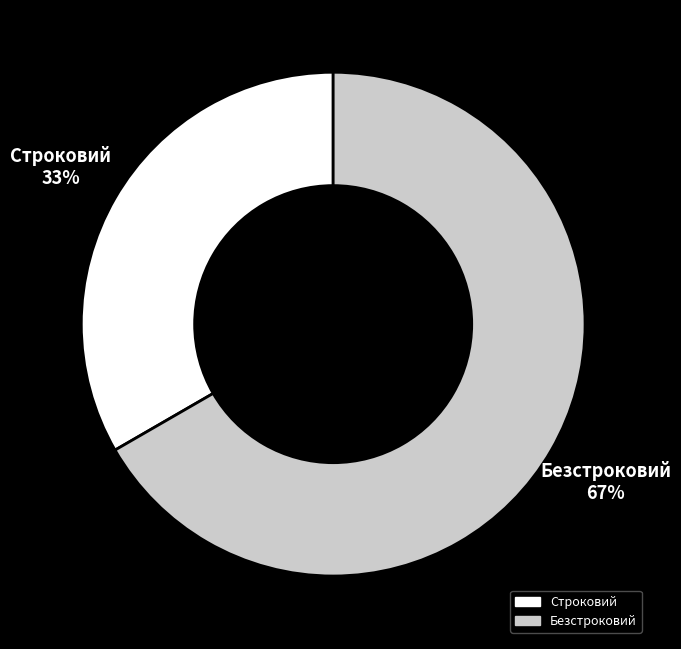

The Безстроковий slice represents 81% of the pie. True or false?

False